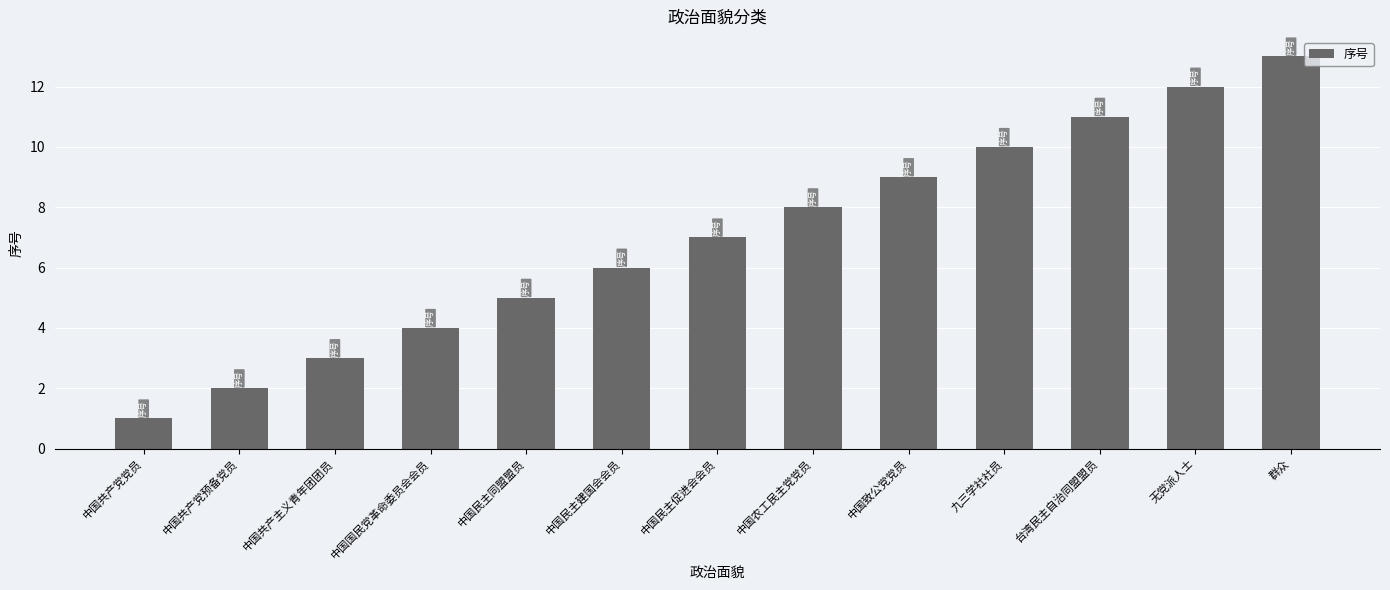

What is the sum of the values at 中国民主促进会会员 and 中国民主建国会会员?

13